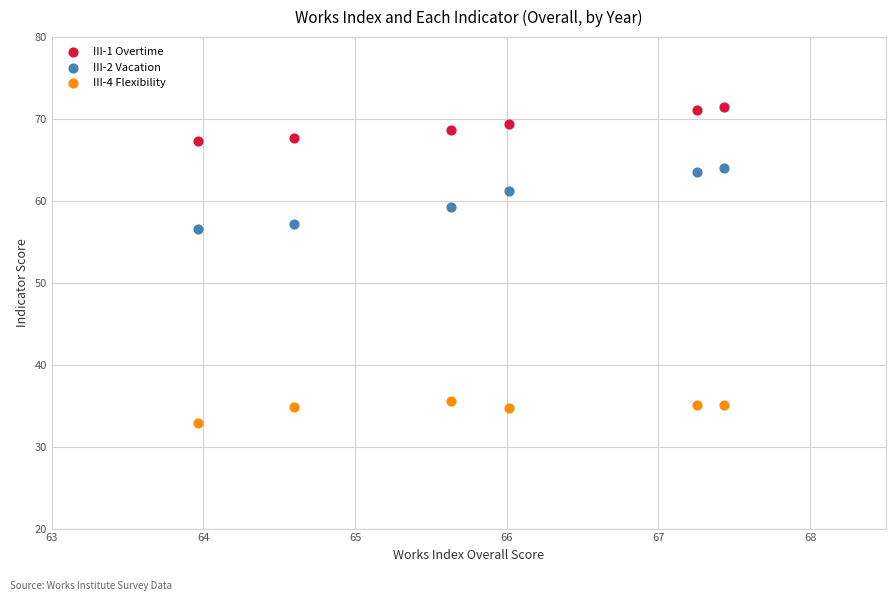

Which series has the widest spread of Y values?

III-2 Vacation